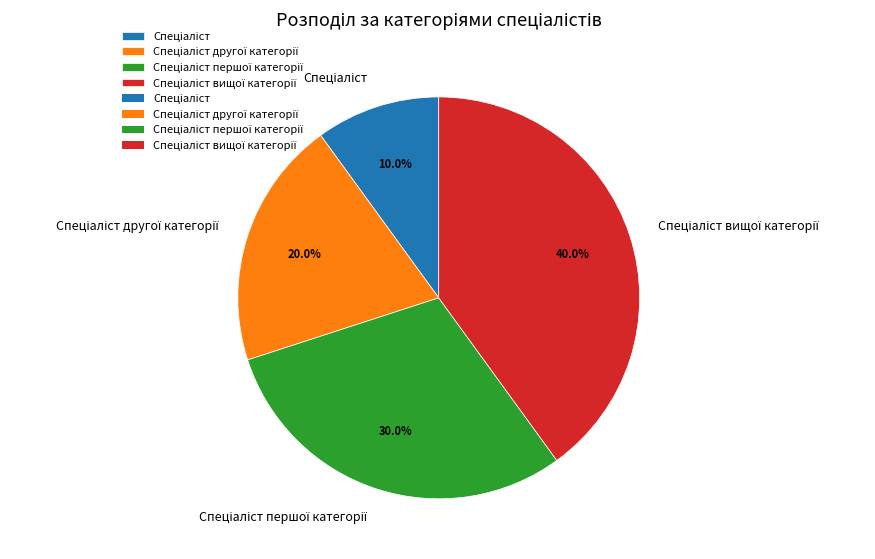

Is there any slice that represents more than half of the pie?

No